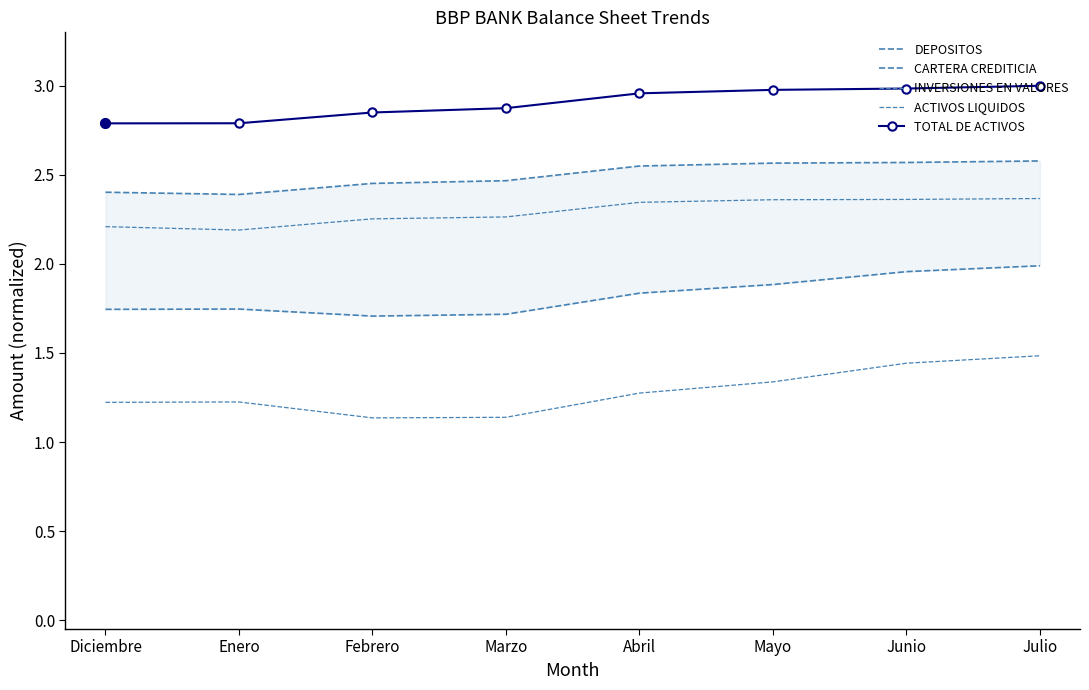

Reading left to right, extract all data points from this chart.

DEPOSITOS: 2.4	2.4	2.5	2.5	2.5	2.6	2.6	2.6
CARTERA CREDITICIA: 1.7	1.7	1.7	1.7	1.8	1.9	2.0	2.0
INVERSIONES EN VALORES: 2.2	2.2	2.3	2.3	2.3	2.4	2.4	2.4
ACTIVOS LIQUIDOS: 1.2	1.2	1.1	1.1	1.3	1.3	1.4	1.5
TOTAL DE ACTIVOS: 2.8	2.8	2.8	2.9	3.0	3.0	3.0	3.0